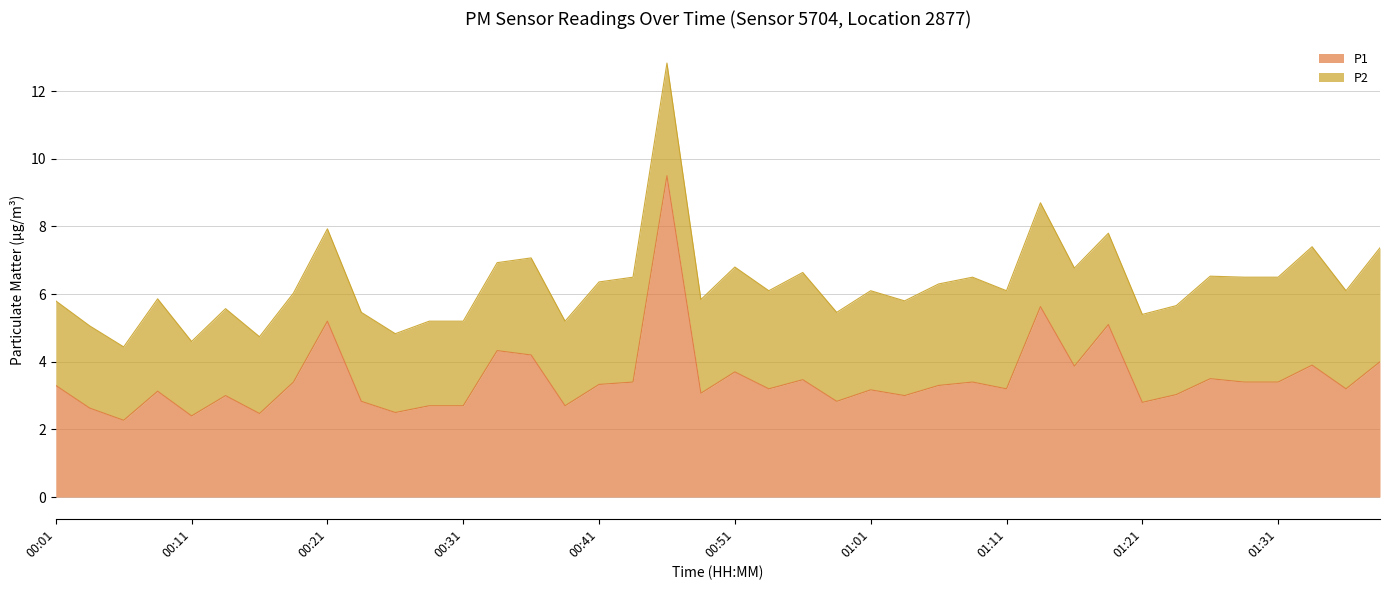

How many lines are shown in the chart?

2